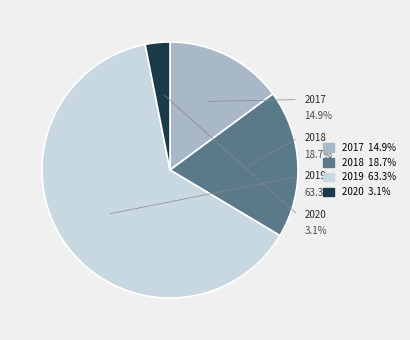

Is there any slice that represents more than half of the pie?

Yes